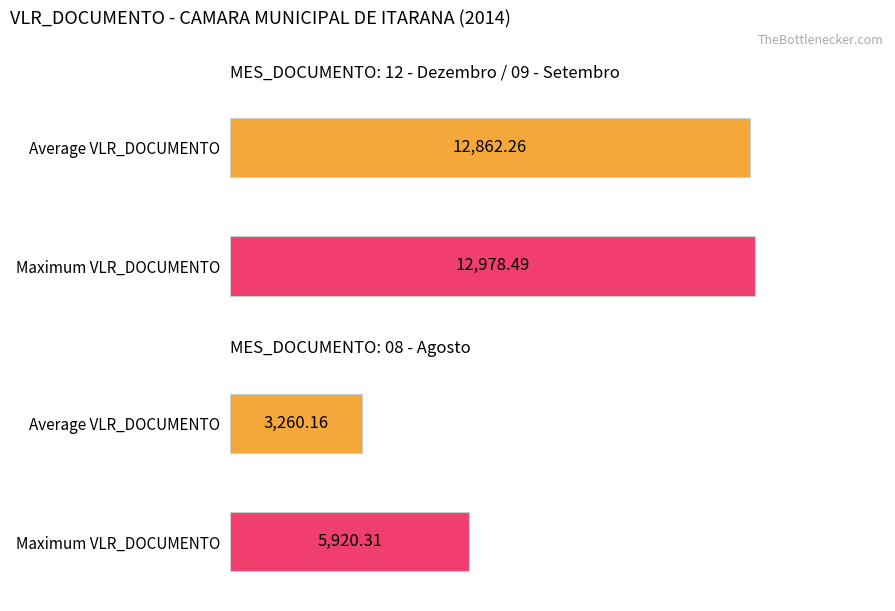

Does the chart contain stacked bars?

No